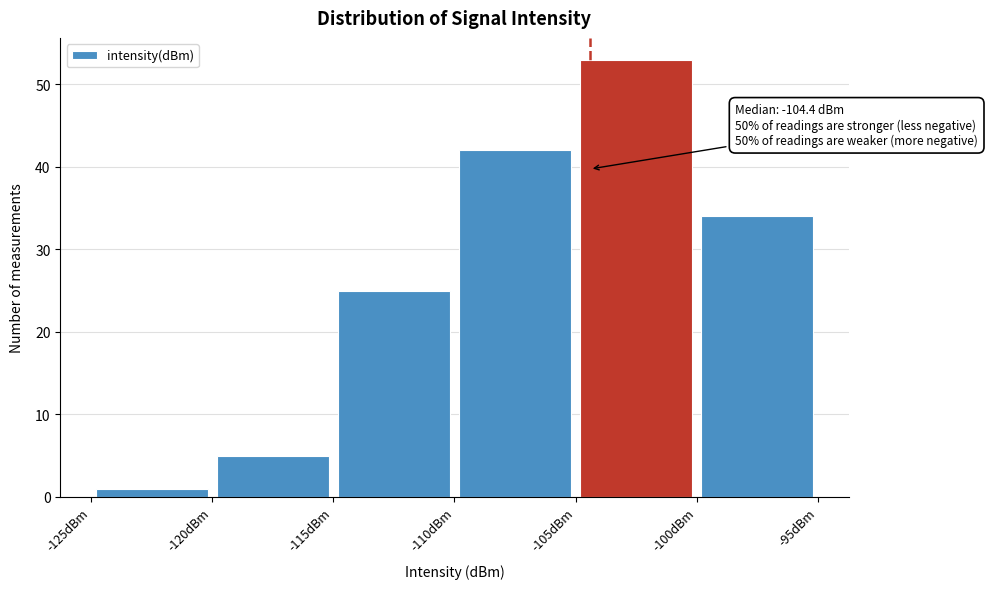

Over which range of the x-axis is the bar tallest?

-105 to -100